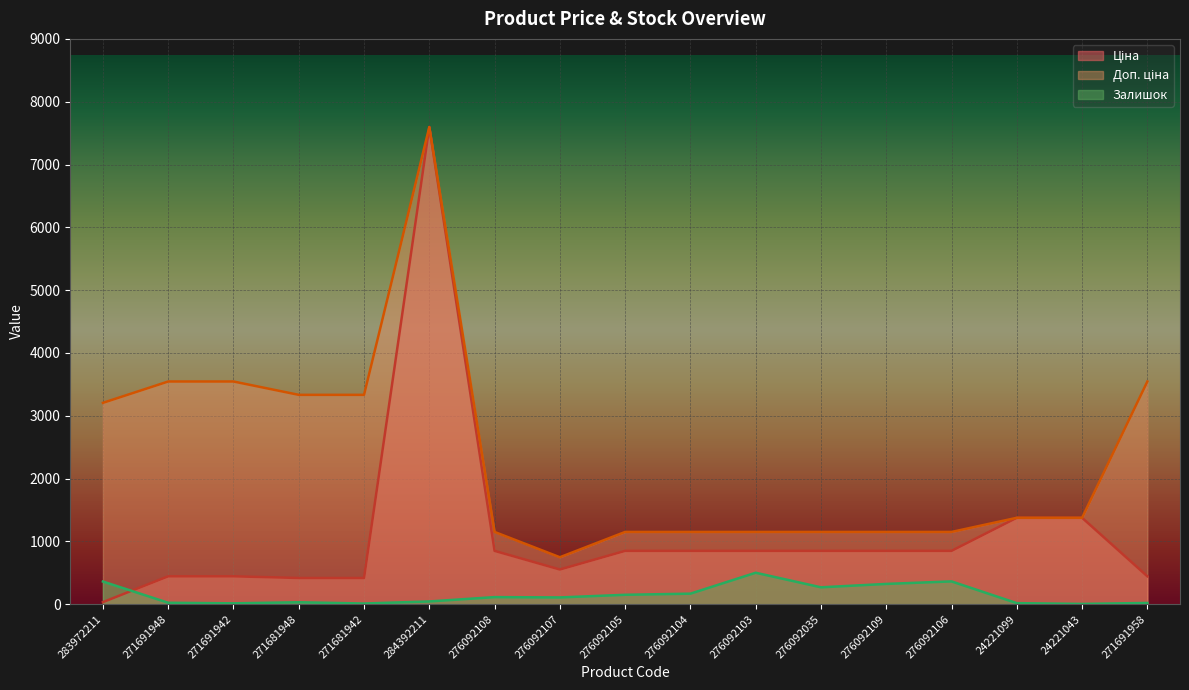

Is it true that Доп. ціна equals 1375.0 at 24221099?

True